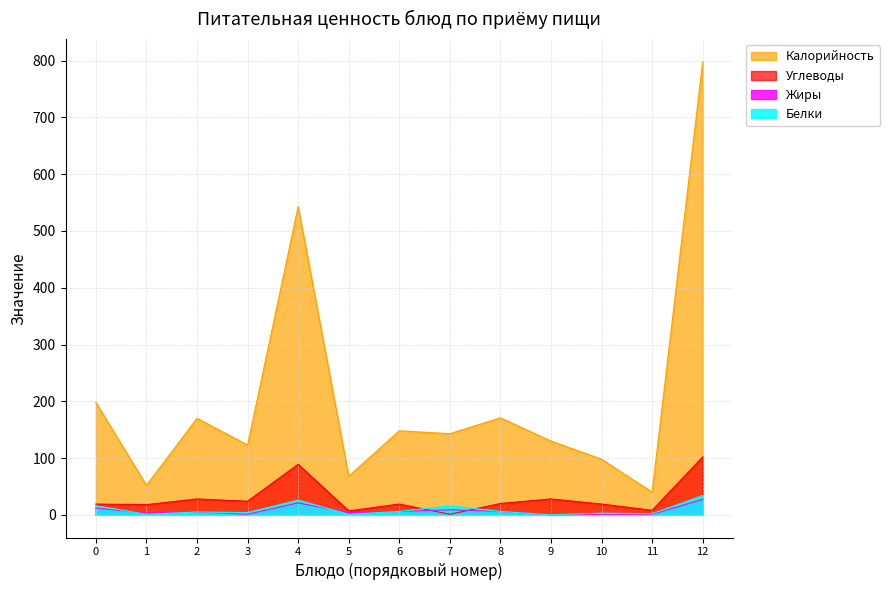

What is the maximum value shown in the chart?

798